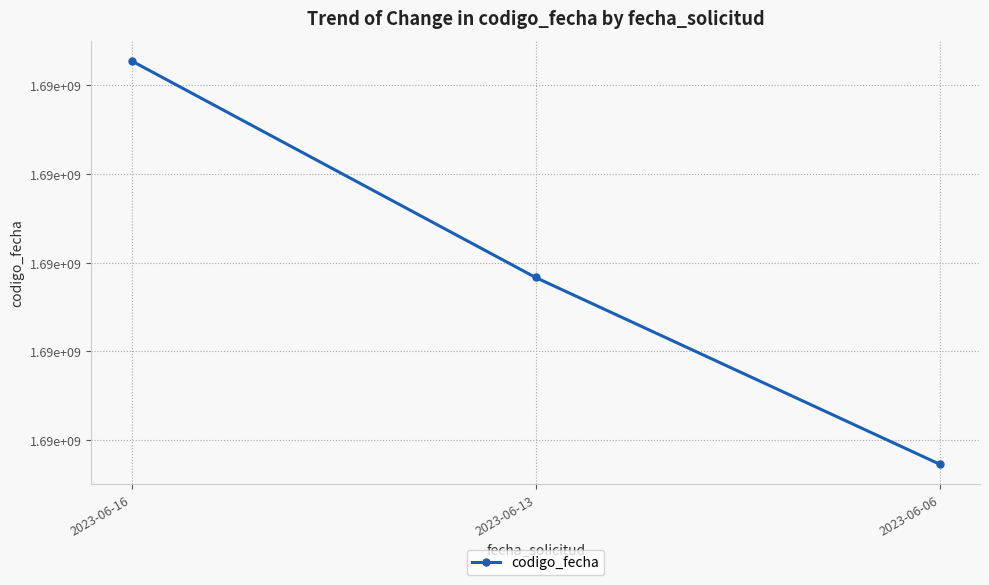

How many data points does each series have?

3